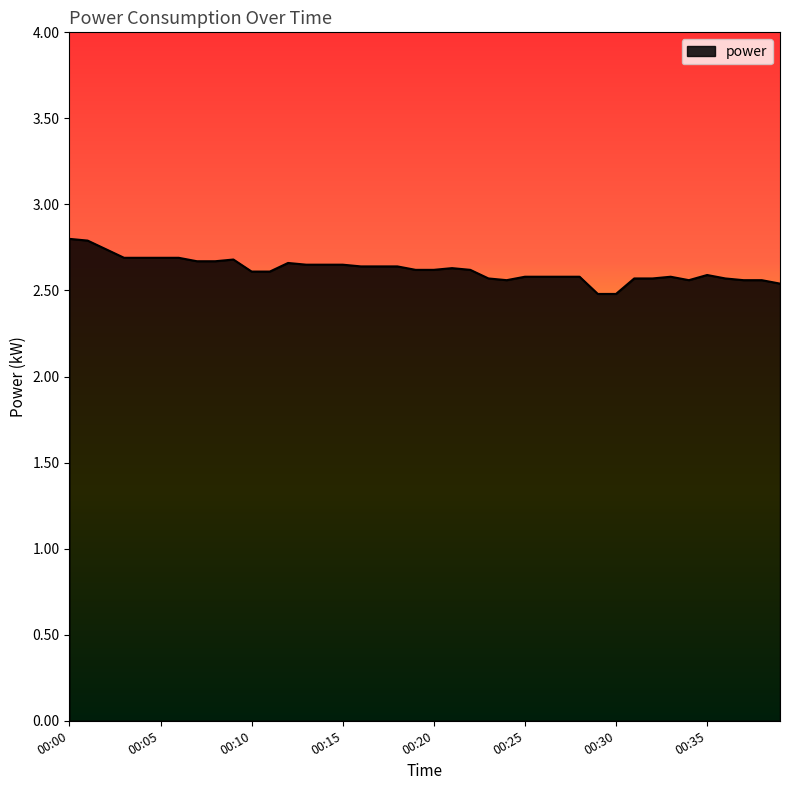

What is the maximum value shown in the chart?

2.8